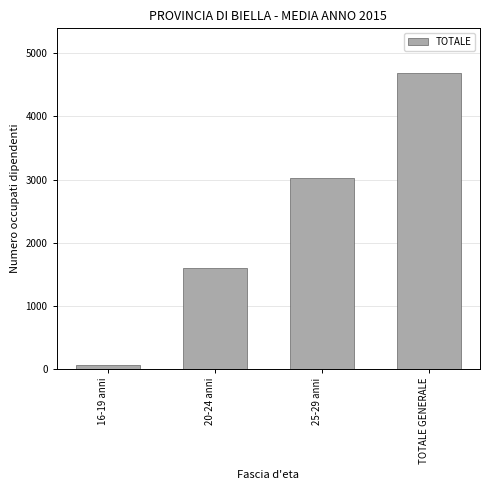

Reading left to right, transcribe all the data shown in this chart.

64	1599	3030	4693